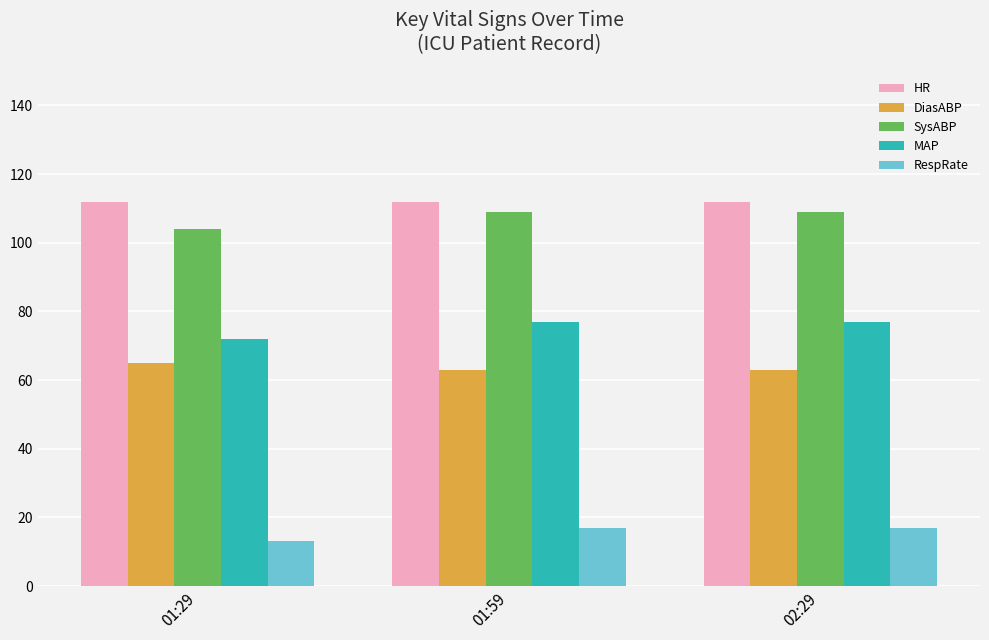

Which series has the largest total across all categories?

HR